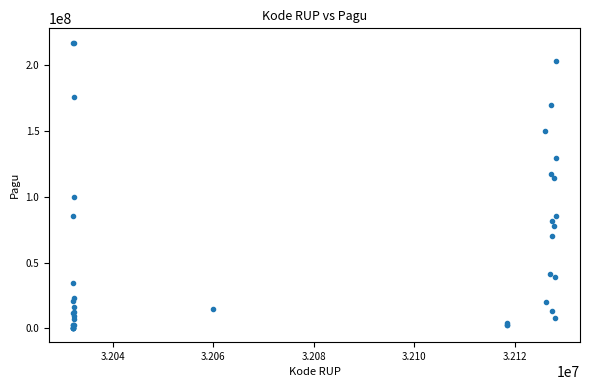

What Y value in the scatter plot is closest to 108830000?

114296000